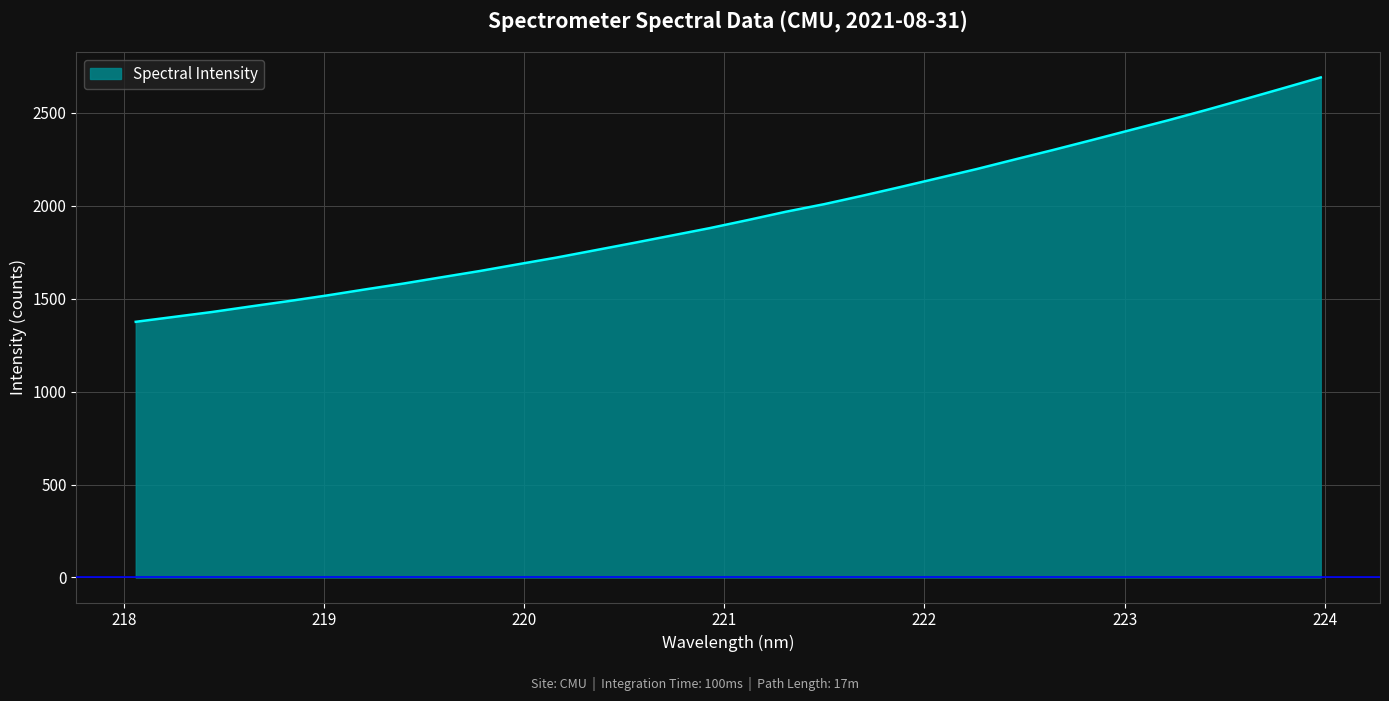

What is the smallest value displayed?

1375.9